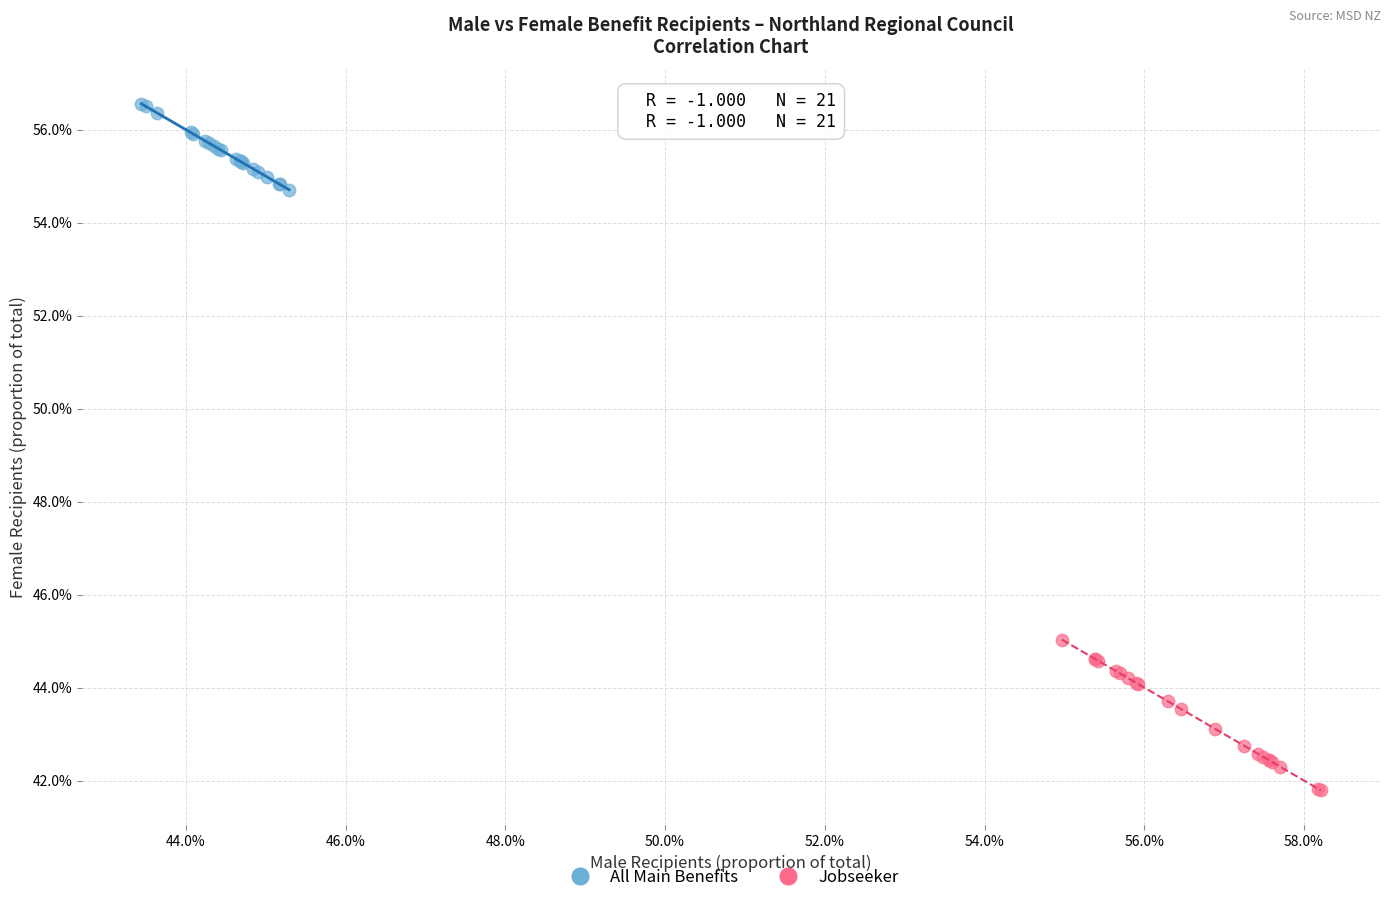

Which series contains the highest Y value?

All Main Benefits